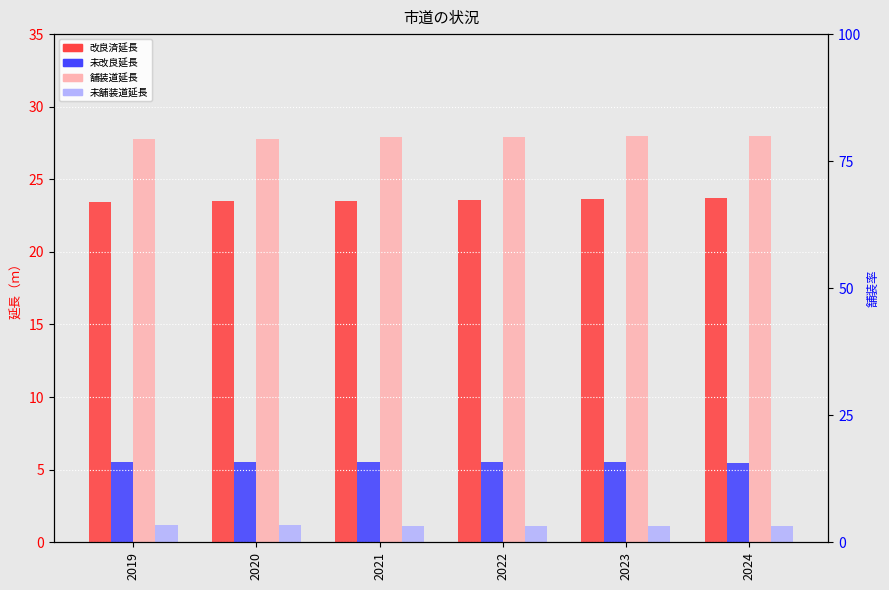

Does the chart contain any negative values?

No